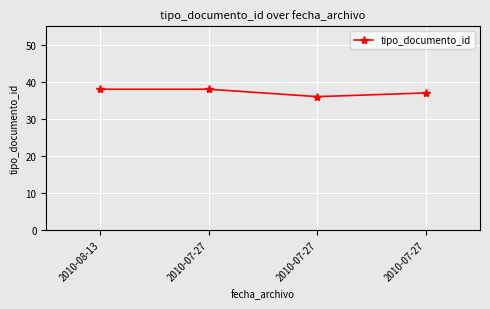

What is the greatest value displayed?

38